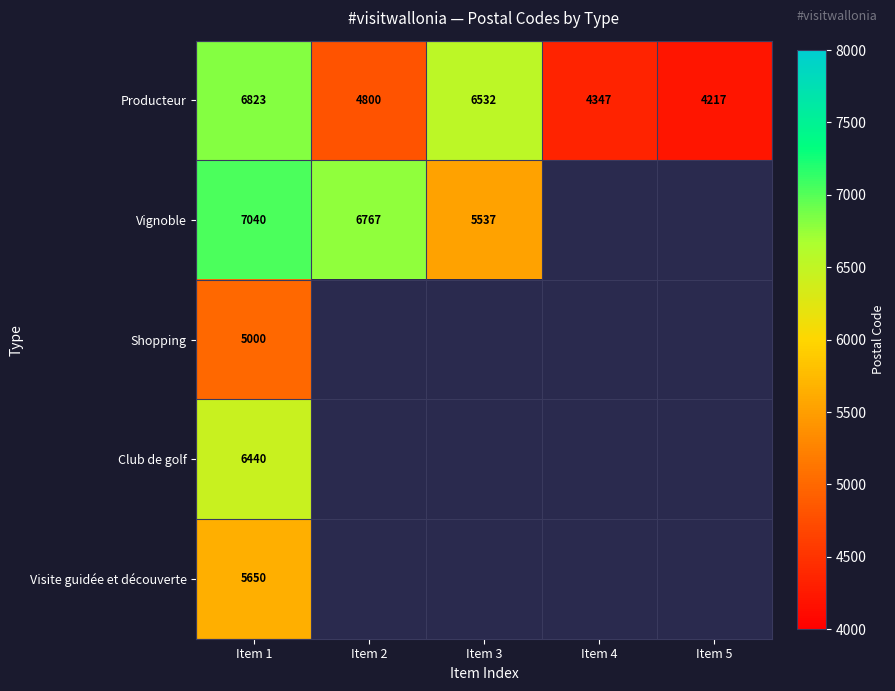

At which category is the sum across all series the highest?

Item 1